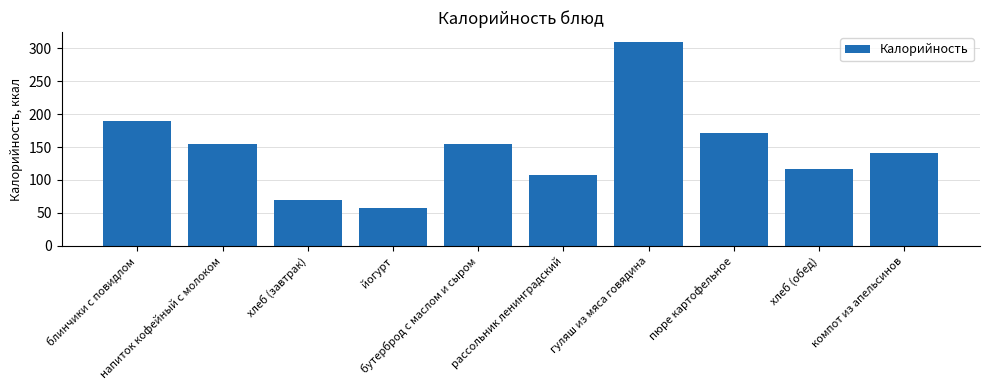

True or false: the data shows 141.2 at компот из апельсинов.

True